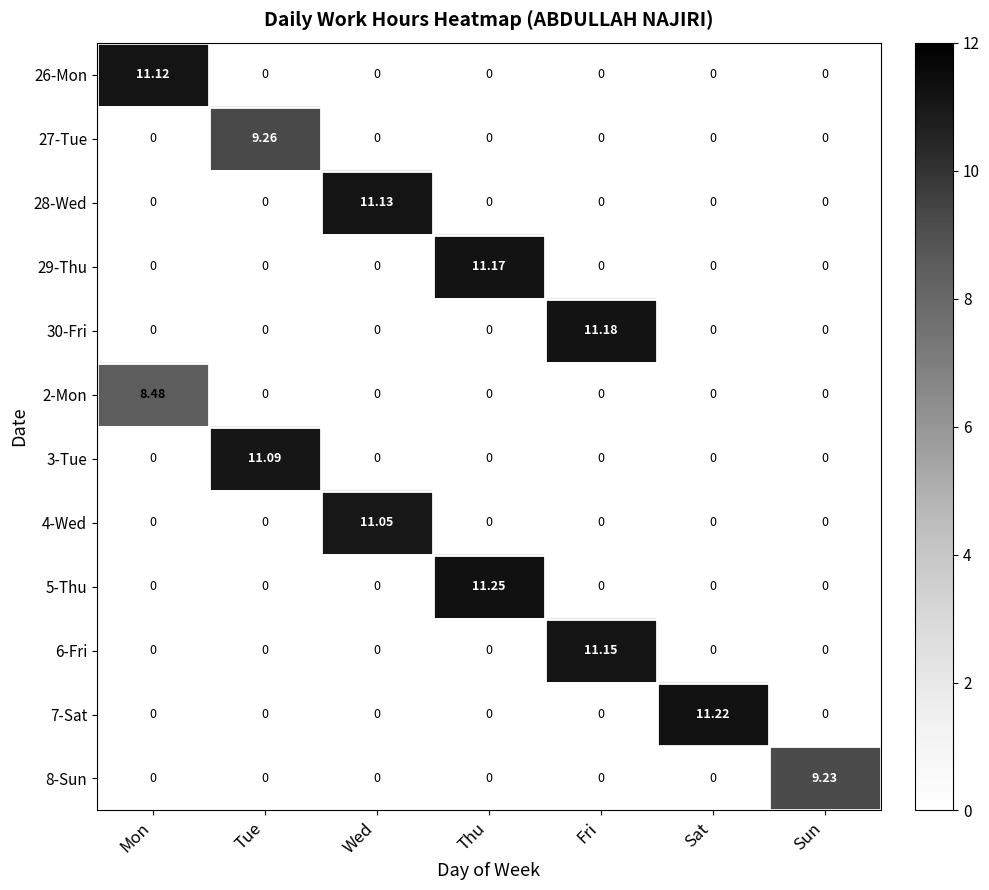

At how many categories does at least one series exceed 10?

6